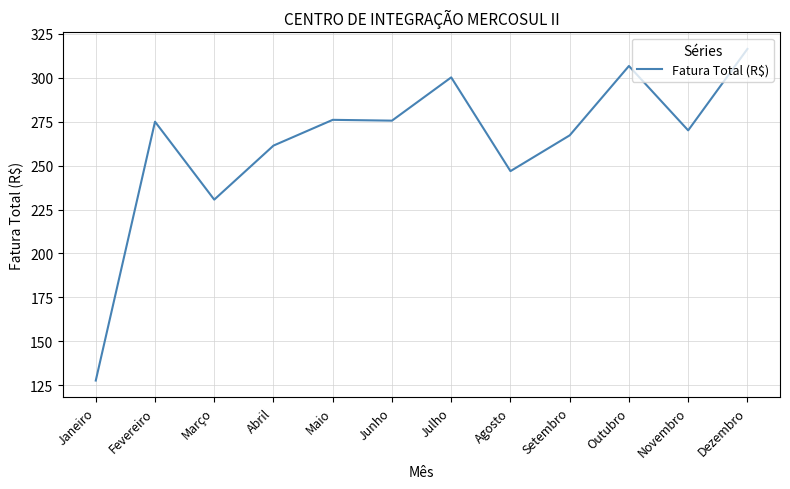

What is the change in value from Julho to Agosto?

-53.3